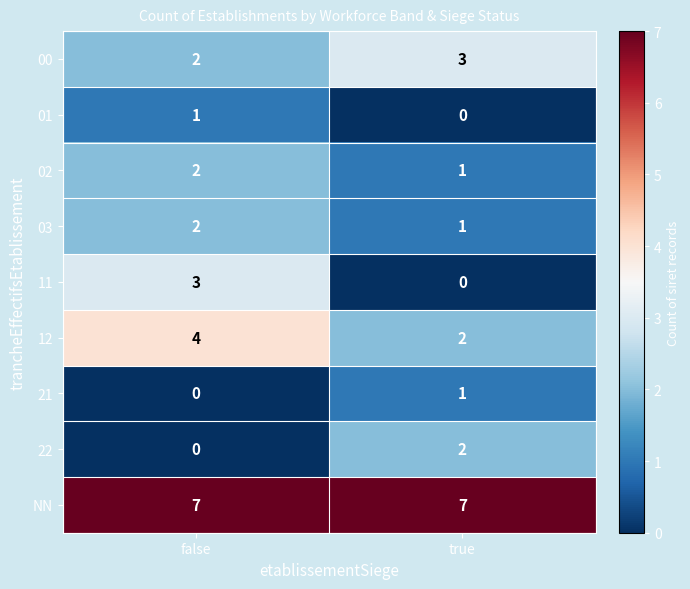

What is the maximum value shown in the chart?

7